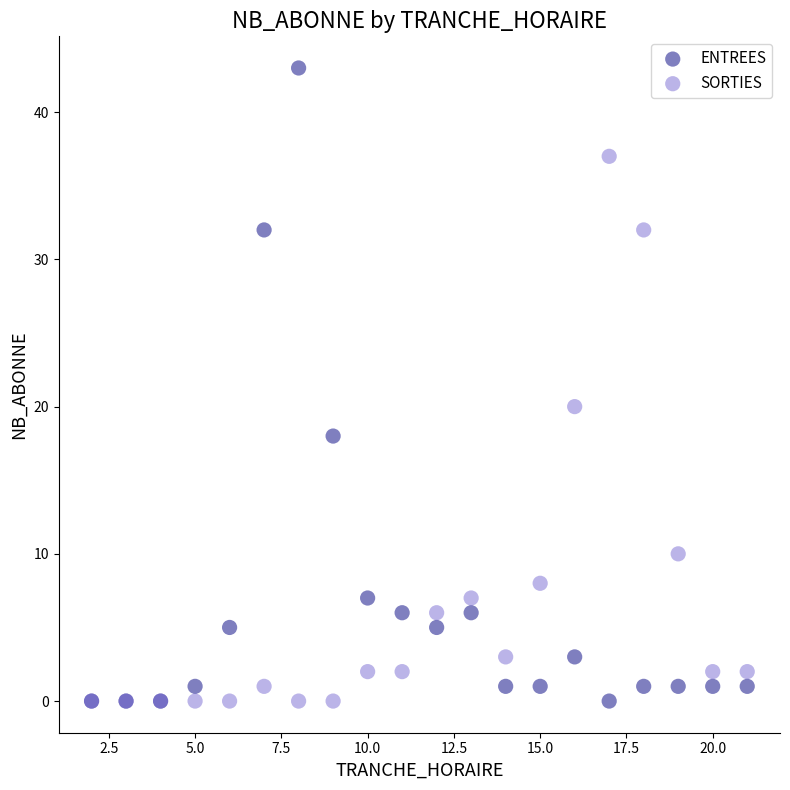

Which series contains the highest Y value?

ENTREES